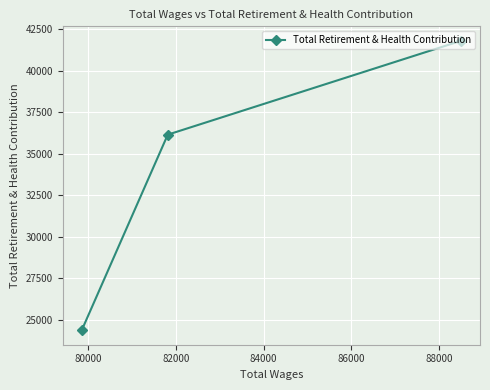

Count the values in the range 24366 to 41816.

3